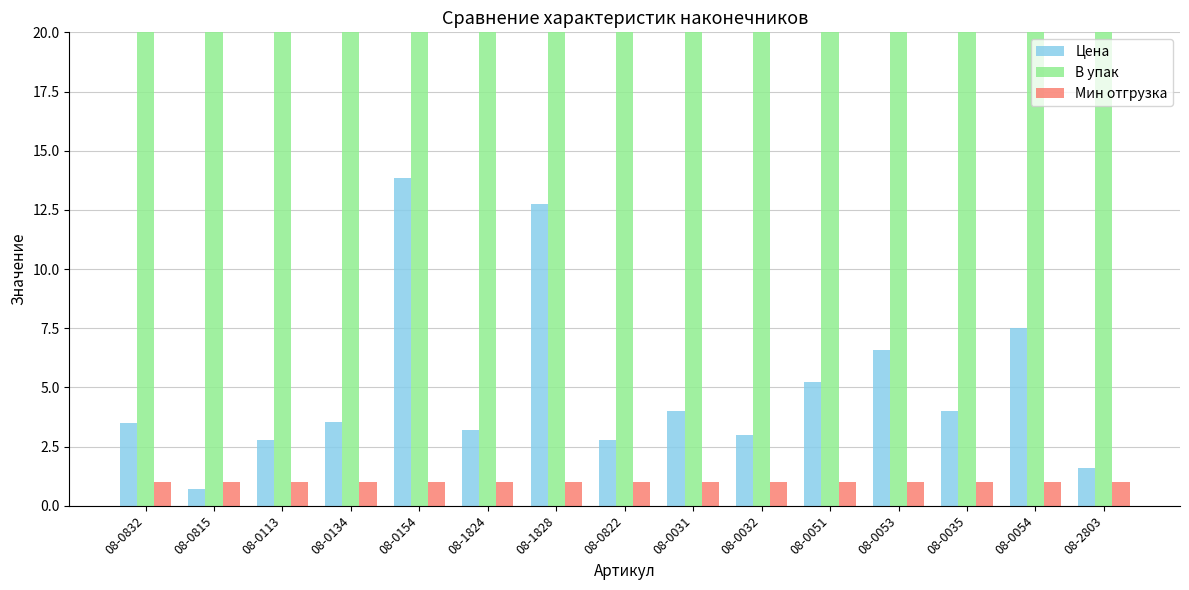

Which series has the largest range (max minus min)?

Цена